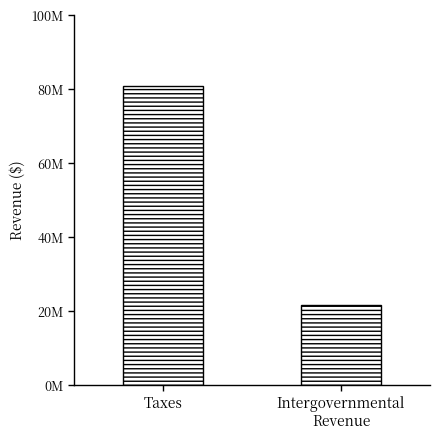

Does the chart contain any negative values?

No